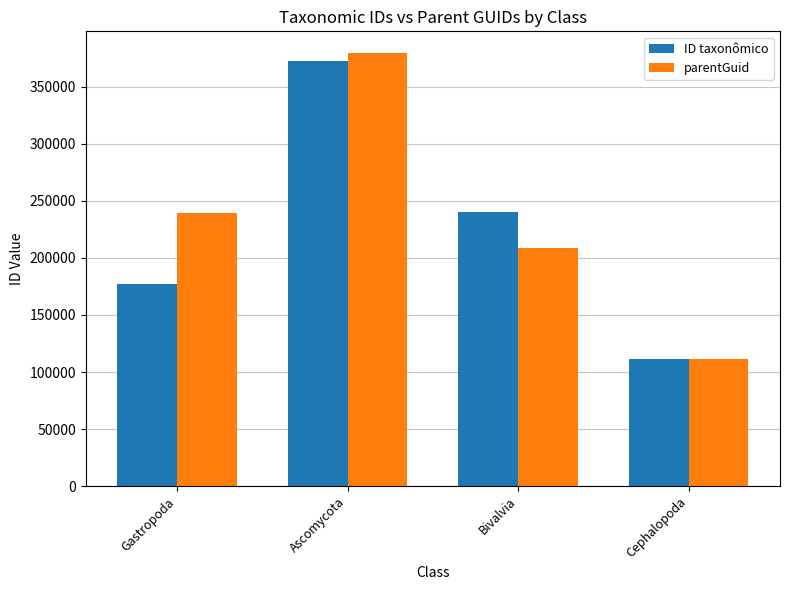

What is the difference between the maximum and minimum values in the ID taxonômico series?

260237